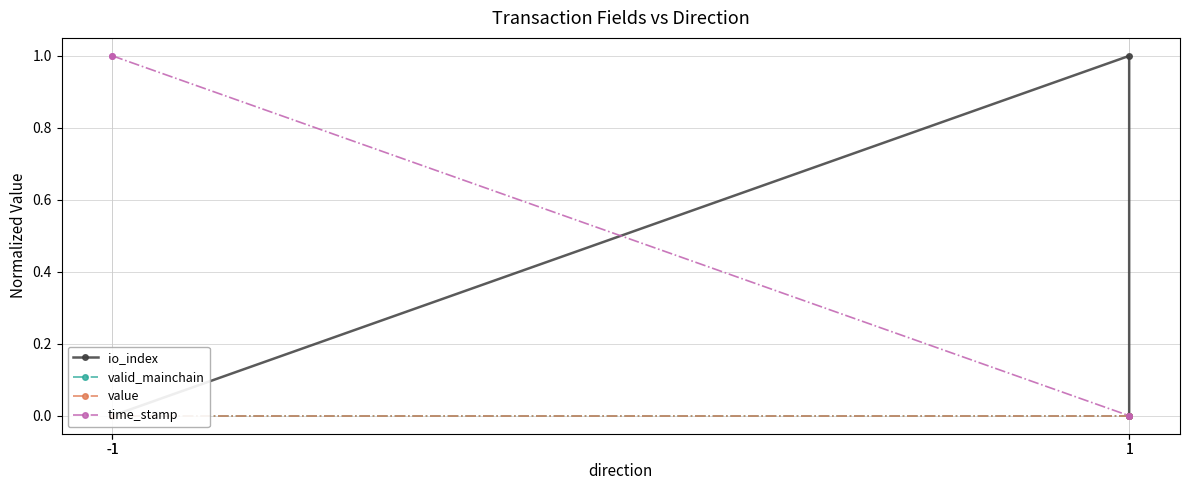

Reading left to right, what are all the values shown in this chart?

io_index: 0	0	1	0
valid_mainchain: 0	0	0	0
value: 0	0	0	0
time_stamp: 1	1	0	0